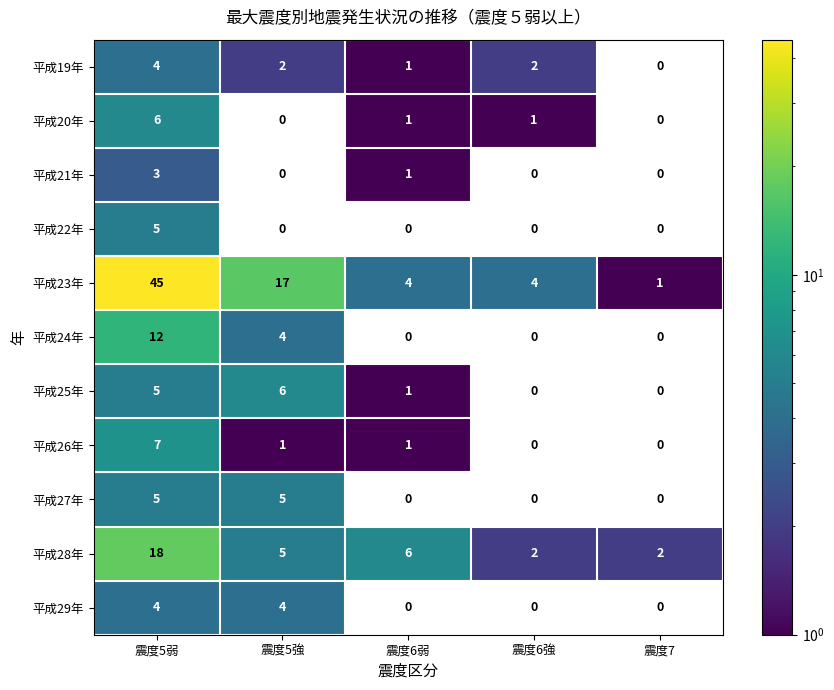

At how many categories does at least one series exceed 42?

1